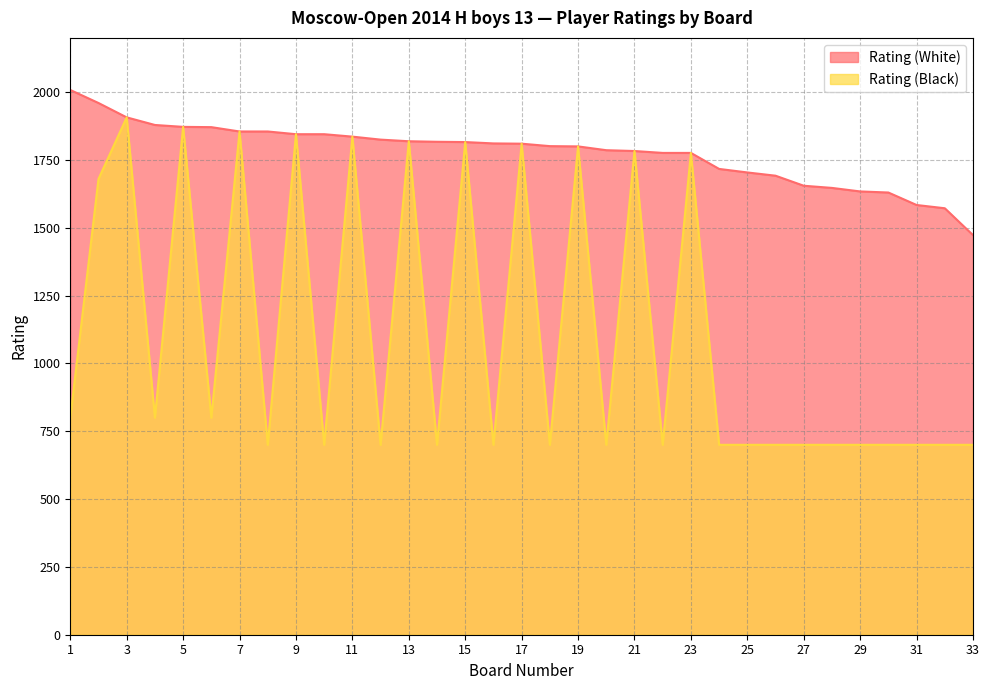

What is the lowest value of the Rating (White) series?

1473